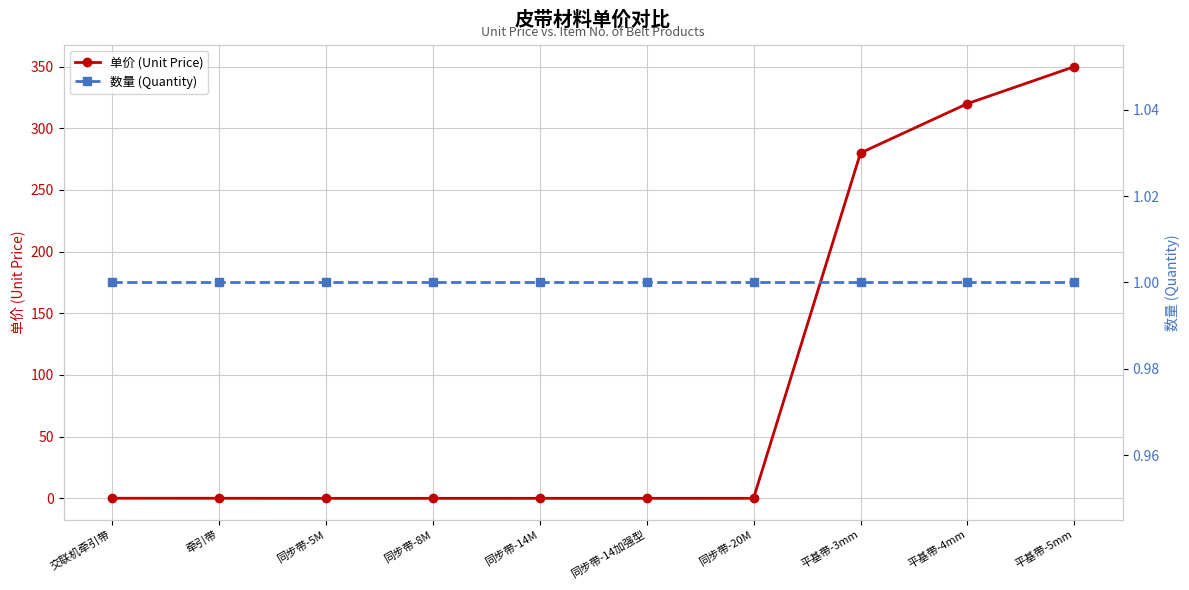

What is the total value across all series at 同步带-14M?

1.0